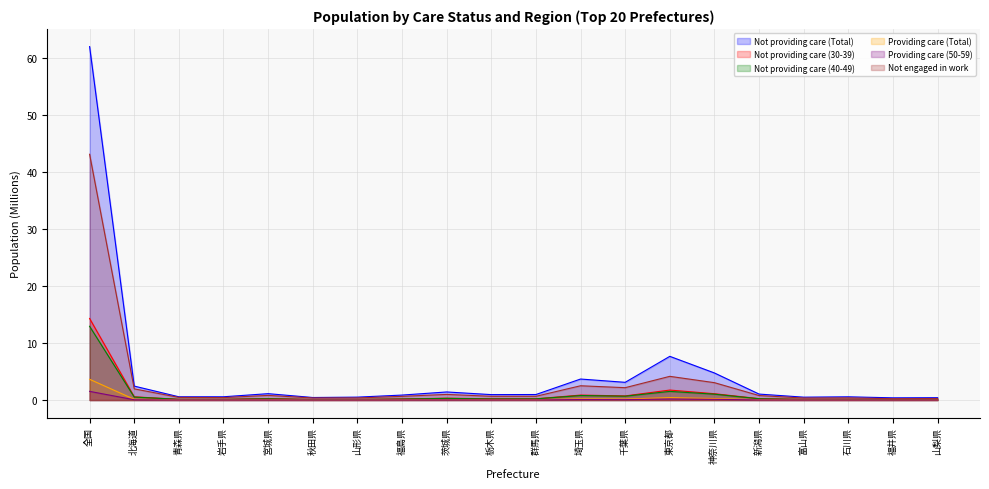

Where is Not providing care (30-39) nearest to the value 7?

東京都